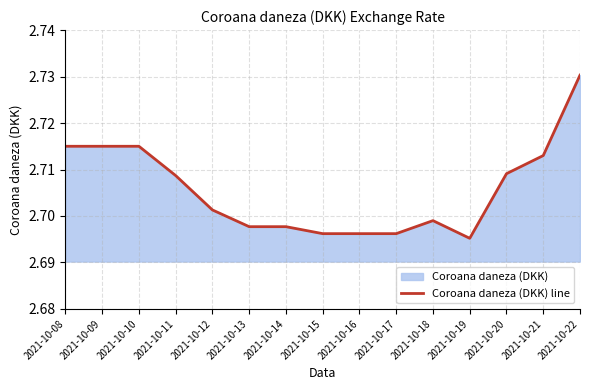

What is the sum of the values at 2021-10-22 and 2021-10-18?

5.4